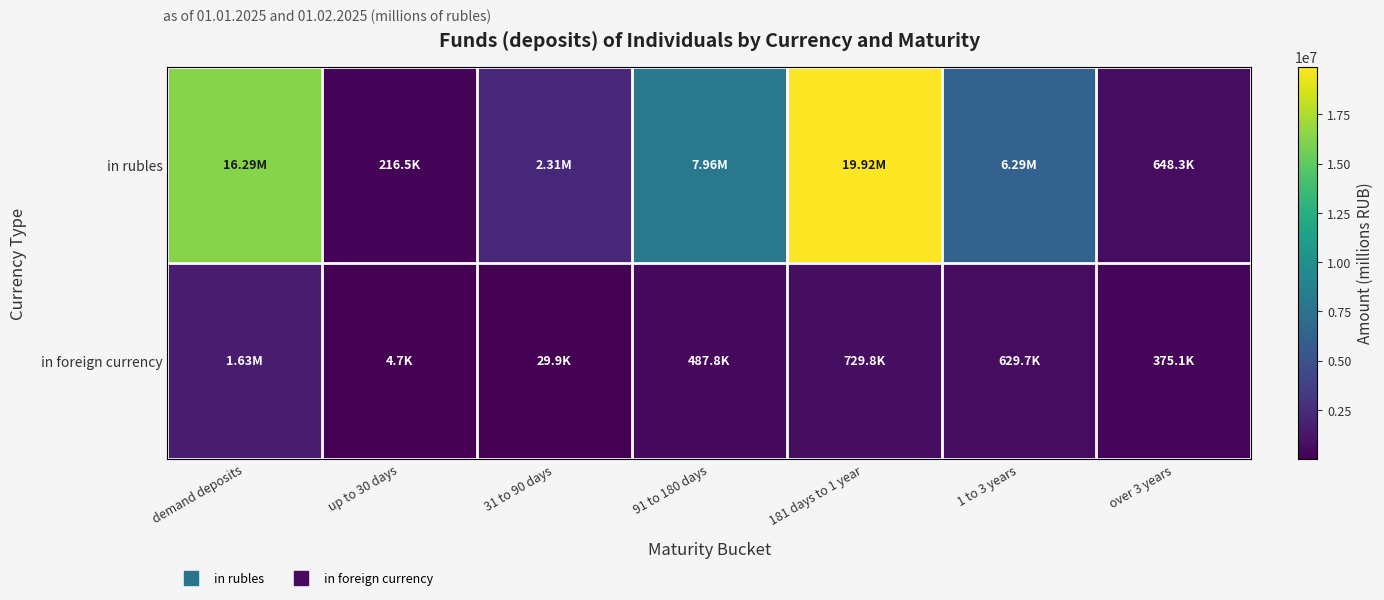

How many series are shown in this chart?

2